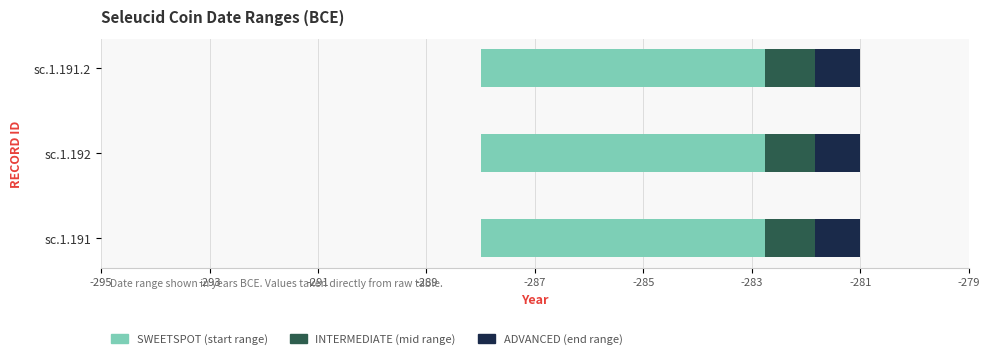

Is the value of A partir del año at sc.1.191.2 greater than the value of Hasta el año at sc.1.191?

No